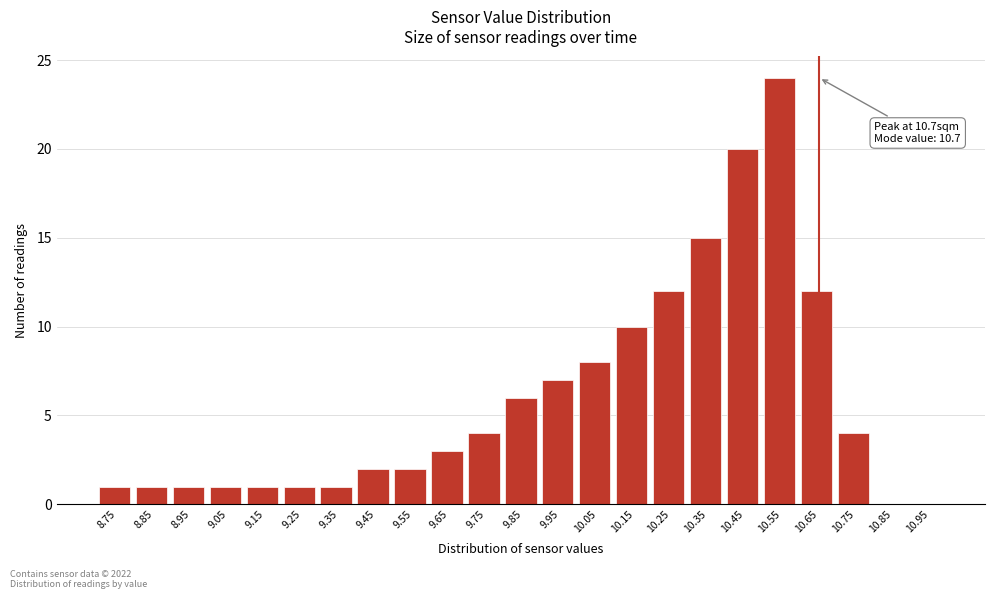

Reading left to right, what are all the values shown in this chart?

8.75=1	8.85=1	8.95=1	9.05=1	9.15=1	9.25=1	9.35=1	9.45=2	9.55=2	9.65=3	9.75=4	9.85=6	9.95=7	10.05=8	10.15=10	10.25=12	10.35=15	10.45=20	10.55=24	10.65=12	10.75=4	10.85=0	10.95=0